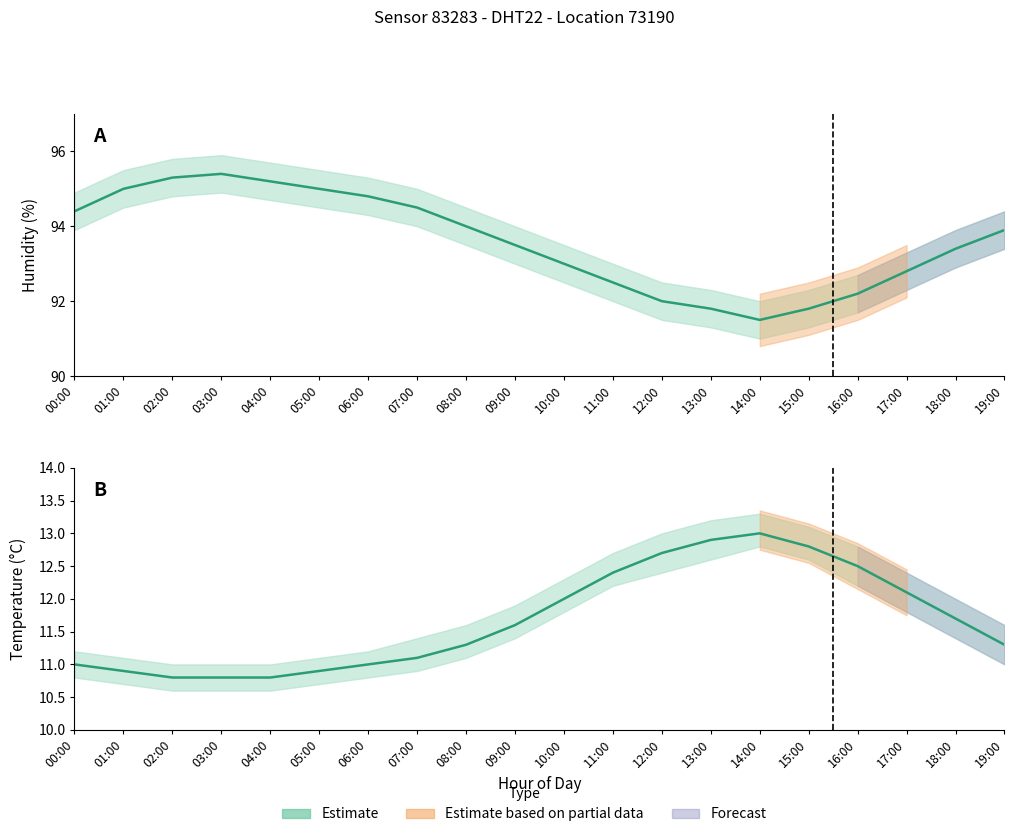

Reading right to left, transcribe all the data shown in this chart.

93.9	93.4	92.8	92.2	91.8	91.5	91.8	92.0	92.5	93.0	93.5	94.0	94.5	94.8	95.0	95.2	95.4	95.3	95.0	94.4